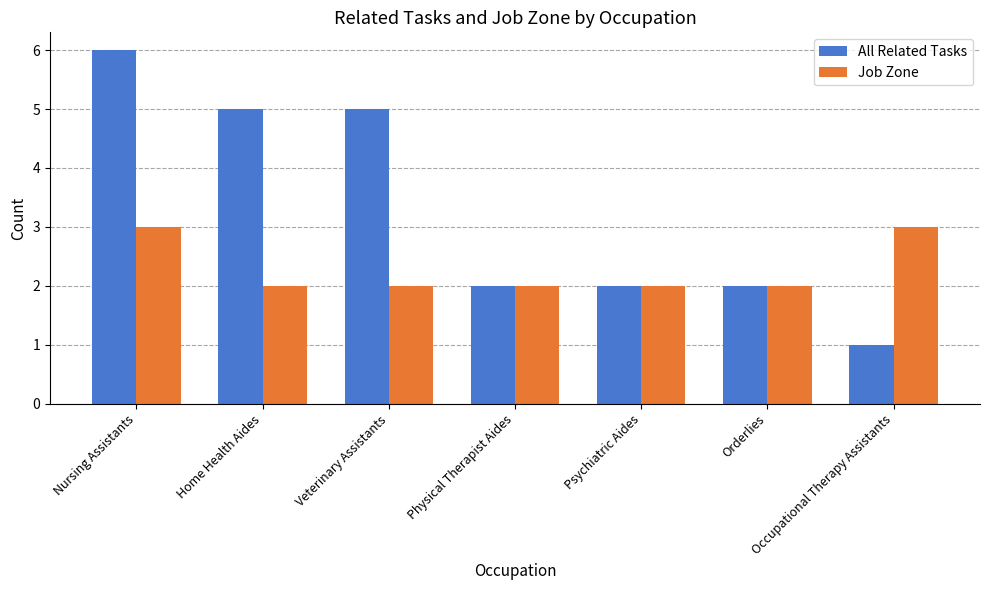

True or false: Job Zone has a value of 1 at Nursing Assistants.

False